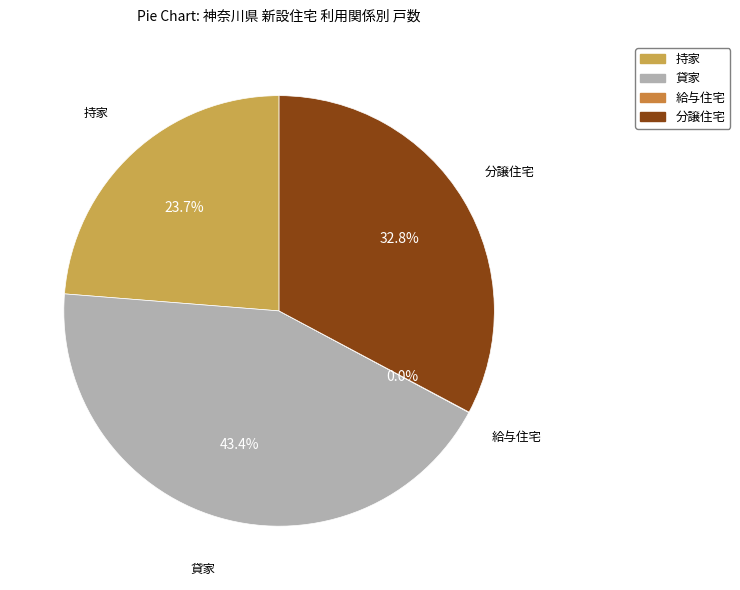

Is it true that 貸家 is 38% of the pie?

False